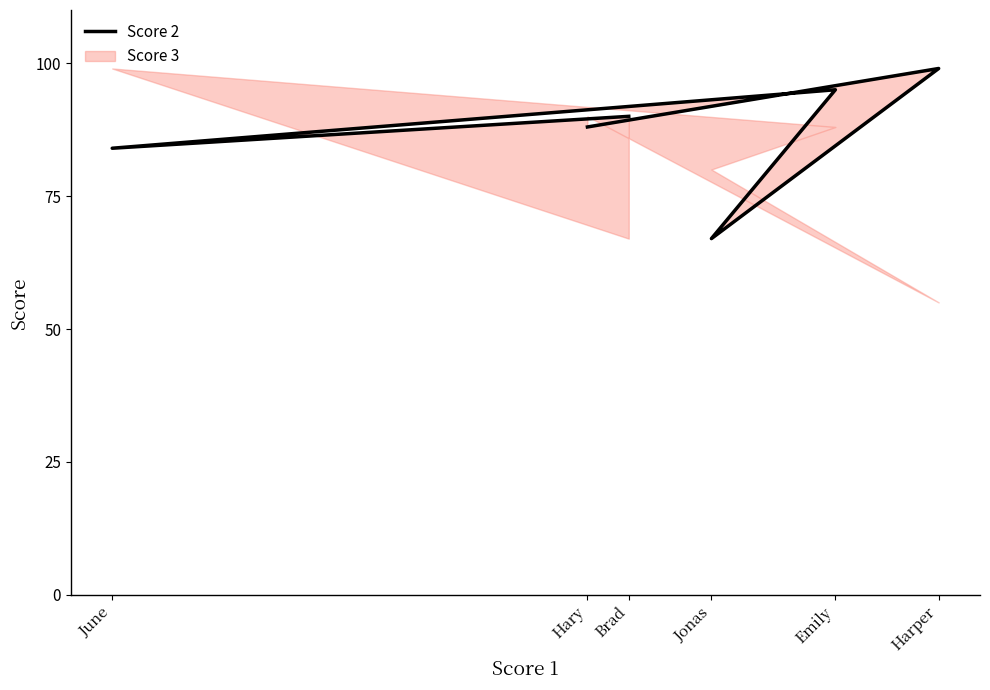

What is the minimum value shown in the chart?

67